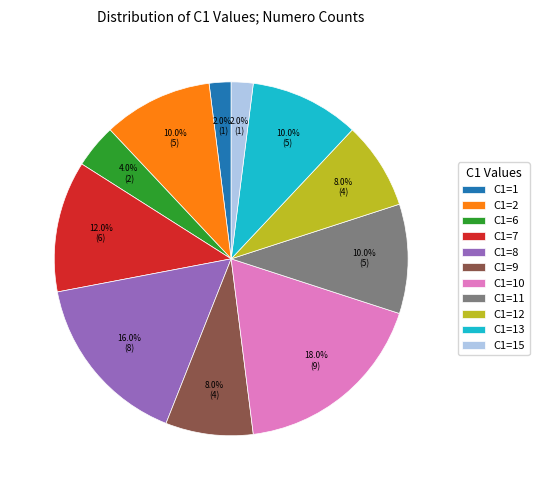

What percentage is the C1=2 slice, to the nearest percent?

10%